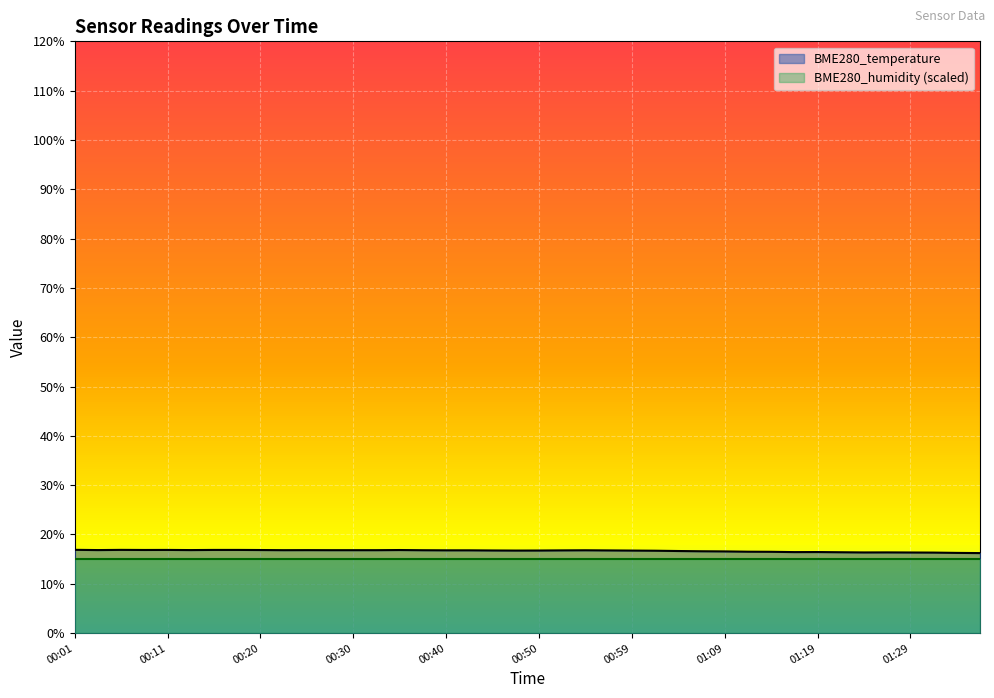

Reading left to right, transcribe all the data shown in this chart.

00:01=16.9	00:03=16.8	00:06=16.9	00:08=16.9	00:11=16.9	00:13=16.8	00:15=16.9	00:18=16.9	00:20=16.9	00:23=16.8	00:25=16.8	00:28=16.8	00:30=16.8	00:33=16.8	00:35=16.9	00:37=16.8	00:40=16.8	00:42=16.8	00:45=16.8	00:47=16.7	00:50=16.8	00:52=16.8	00:55=16.8	00:57=16.8	00:59=16.7	01:02=16.7	01:04=16.6	01:07=16.6	01:09=16.6	01:12=16.5	01:14=16.5	01:17=16.4	01:19=16.4	01:22=16.4	01:24=16.4	01:27=16.4	01:29=16.4	01:31=16.3	01:34=16.3	01:36=16.2